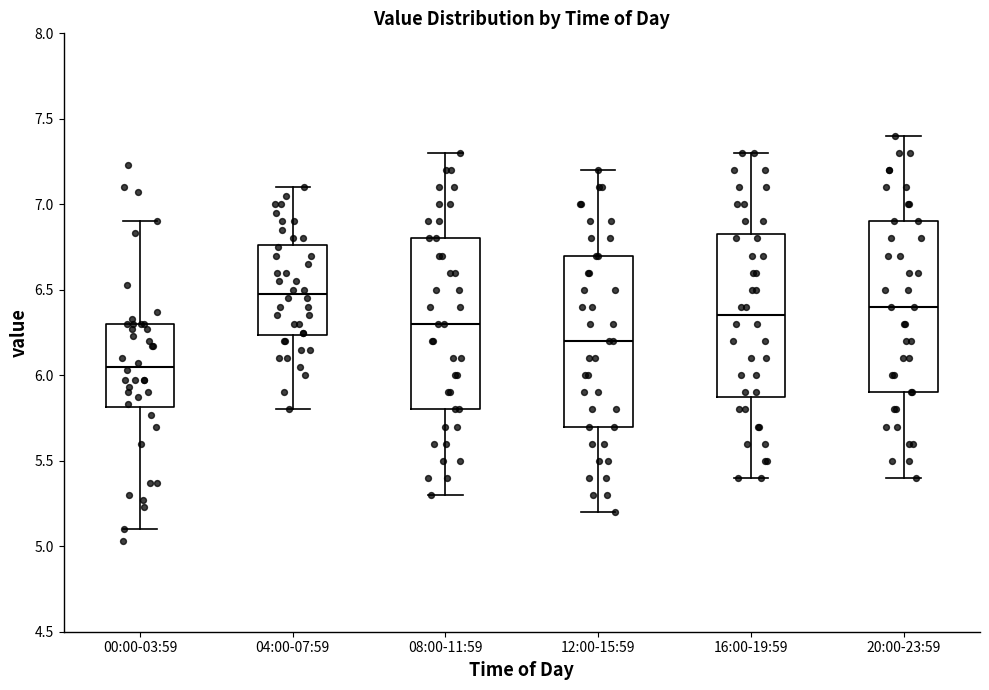

Reading left to right, transcribe this box plot: for each box, give where its median line is, the range the box spans, and where its two whiskers end, as read against the y-axis. The values are not printed on the chart, so give them approximately, as read against the axis.

00:00-03:59: median 6.05, box 5.80 to 6.30, whiskers 5.10 to 6.90
04:00-07:59: median 6.50, box 6.25 to 6.75, whiskers 5.80 to 7.10
08:00-11:59: median 6.30, box 5.80 to 6.80, whiskers 5.30 to 7.30
12:00-15:59: median 6.20, box 5.70 to 6.70, whiskers 5.20 to 7.20
16:00-19:59: median 6.35, box 5.90 to 6.85, whiskers 5.40 to 7.30
20:00-23:59: median 6.40, box 5.90 to 6.90, whiskers 5.40 to 7.40